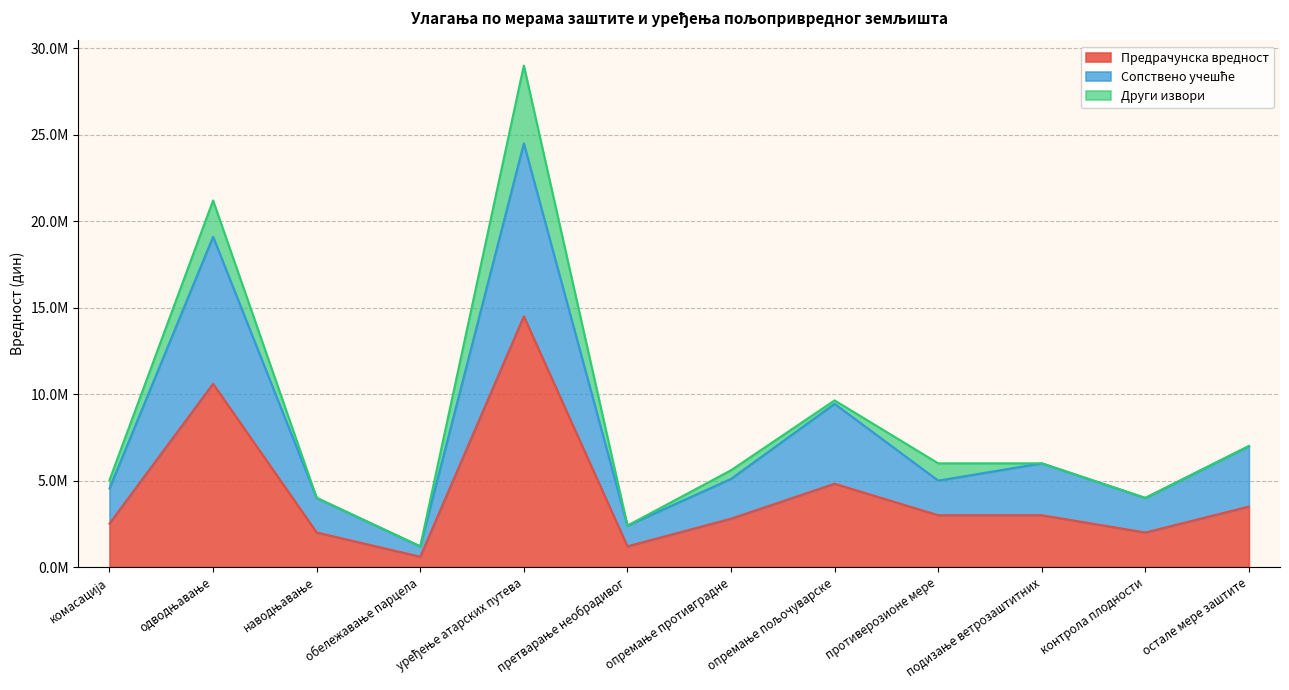

True or false: Сопствено учешће and Предрачунска вредност cross at least once.

False